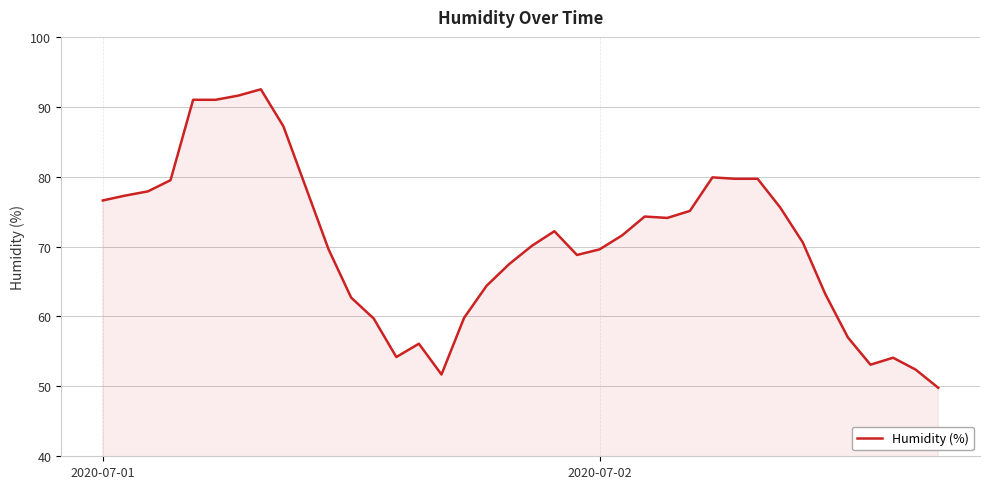

What is the difference between the maximum and minimum values?

42.7